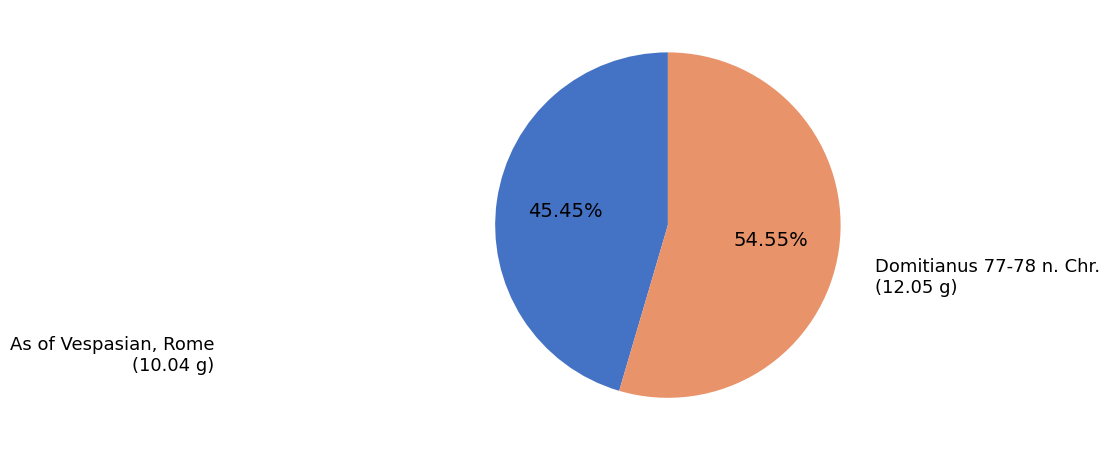

Does any single category account for the majority?

Yes